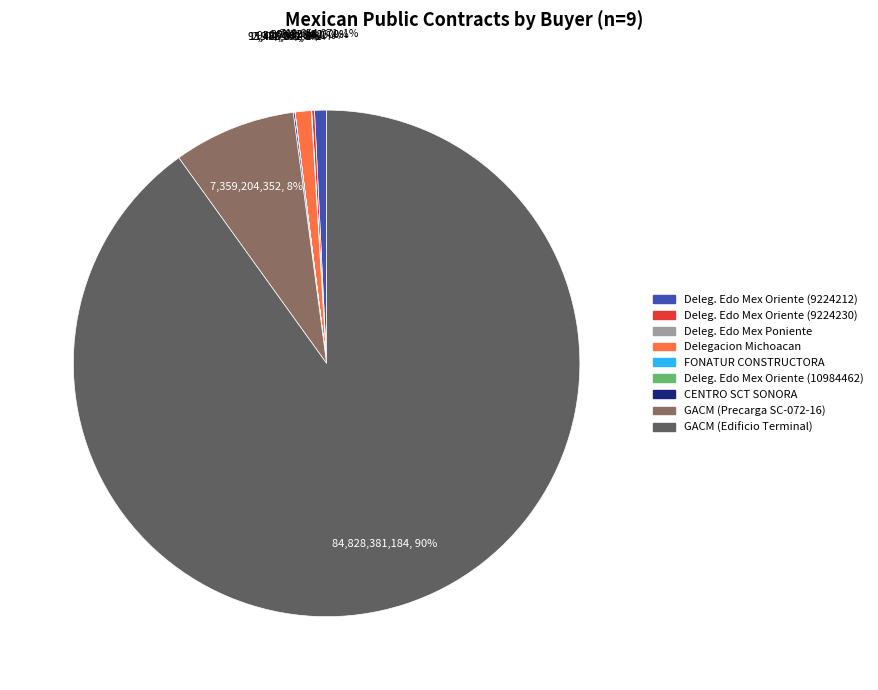

Which slice represents more than half of the pie?

GACM (Edificio Terminal)